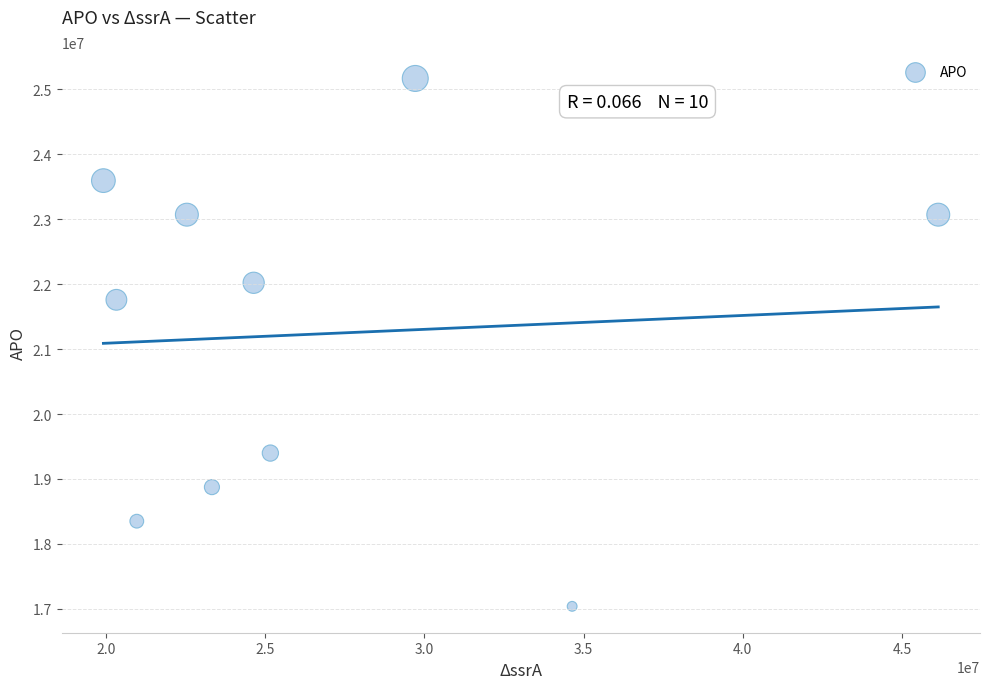

What Y value in the scatter plot is closest to 21102592?

21757952